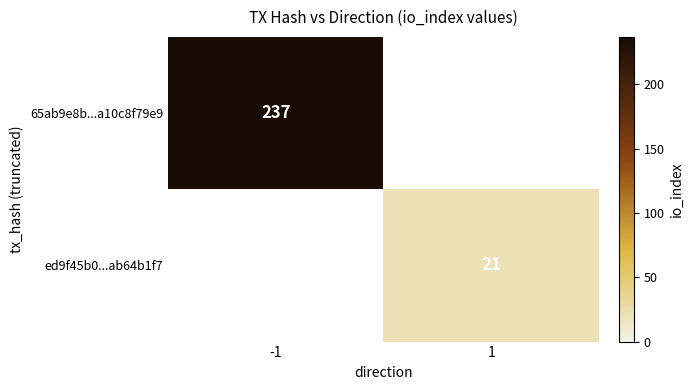

Which category has the highest value across all series?

-1